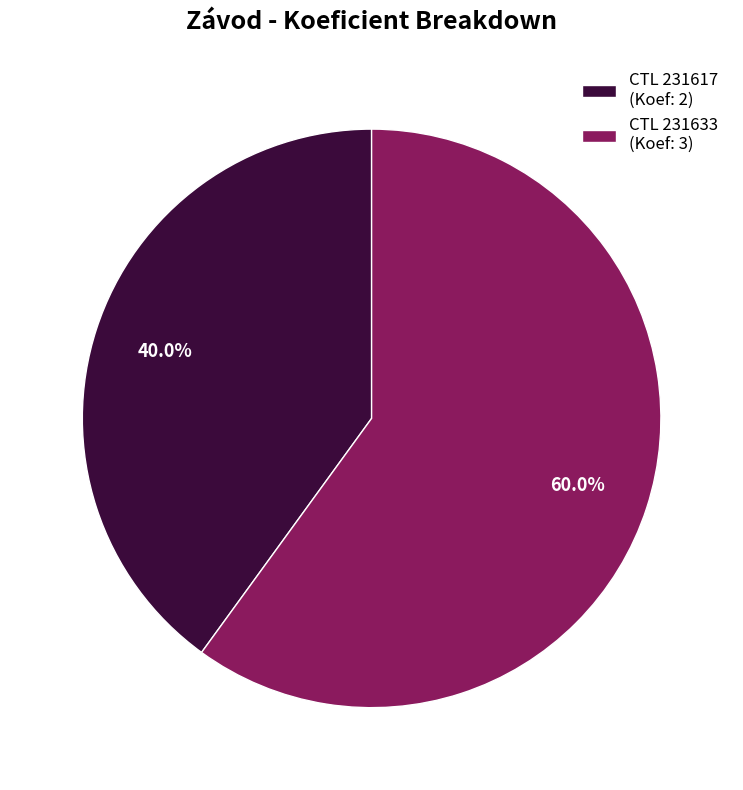

How many slices are in this pie chart?

2